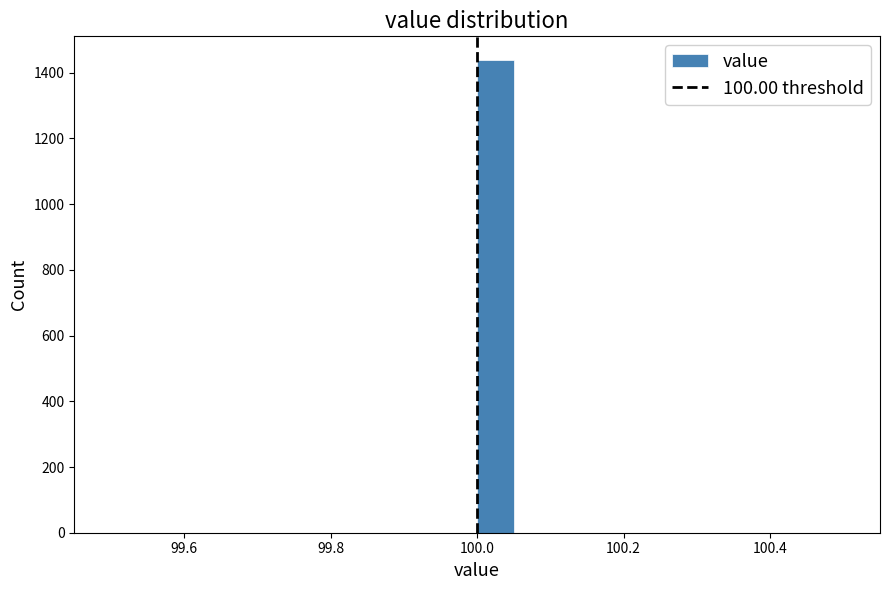

Around what value on the x-axis is the tallest bar? Give the approximate position of its centre, as read against the axis.

100.02